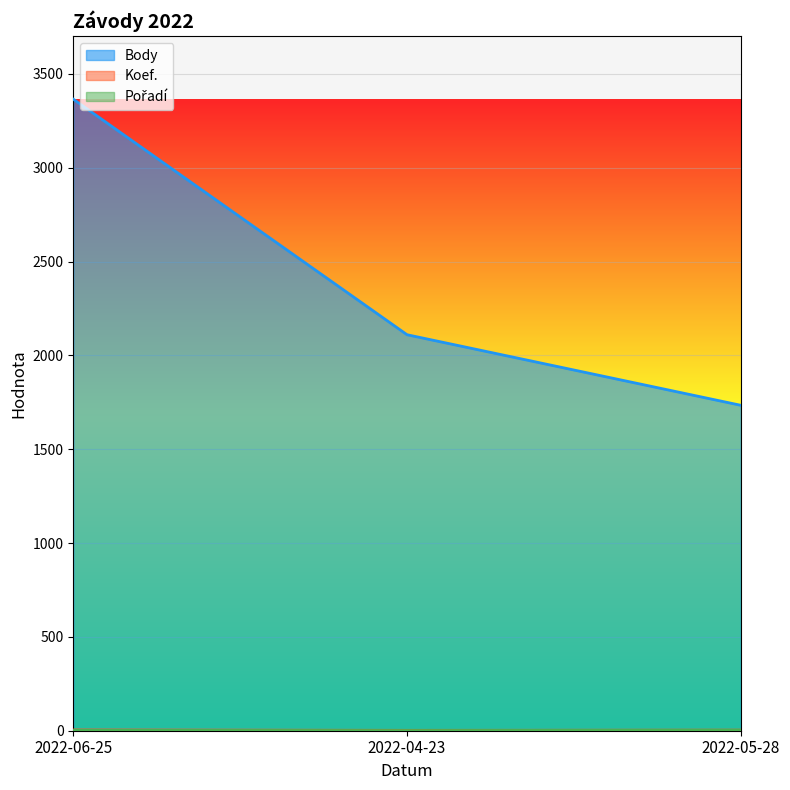

Reading left to right, what are all the values shown in this chart?

Body: 2022-04-23=2110	2022-05-28=1734	2022-06-25=3365
Koef.: 2022-04-23=2	2022-05-28=3	2022-06-25=4
Pořadí: 2022-04-23=1	2022-05-28=3	2022-06-25=2